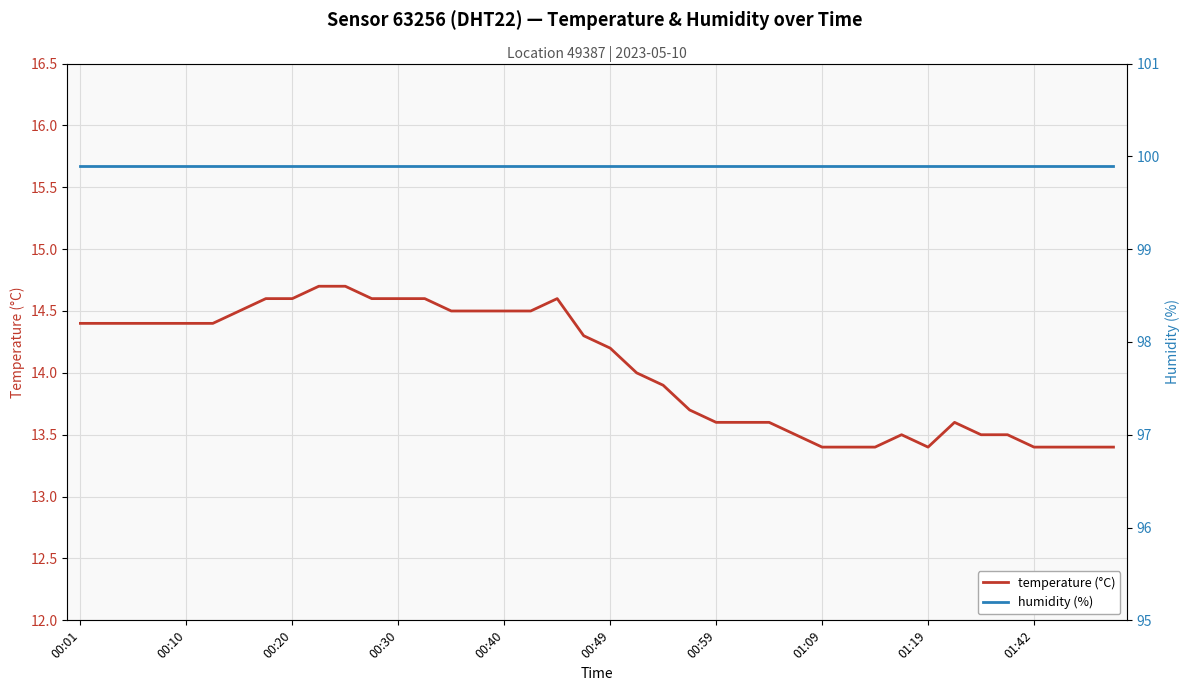

List the series in order of their peak value, lowest first.

temperature (°C), humidity (%)